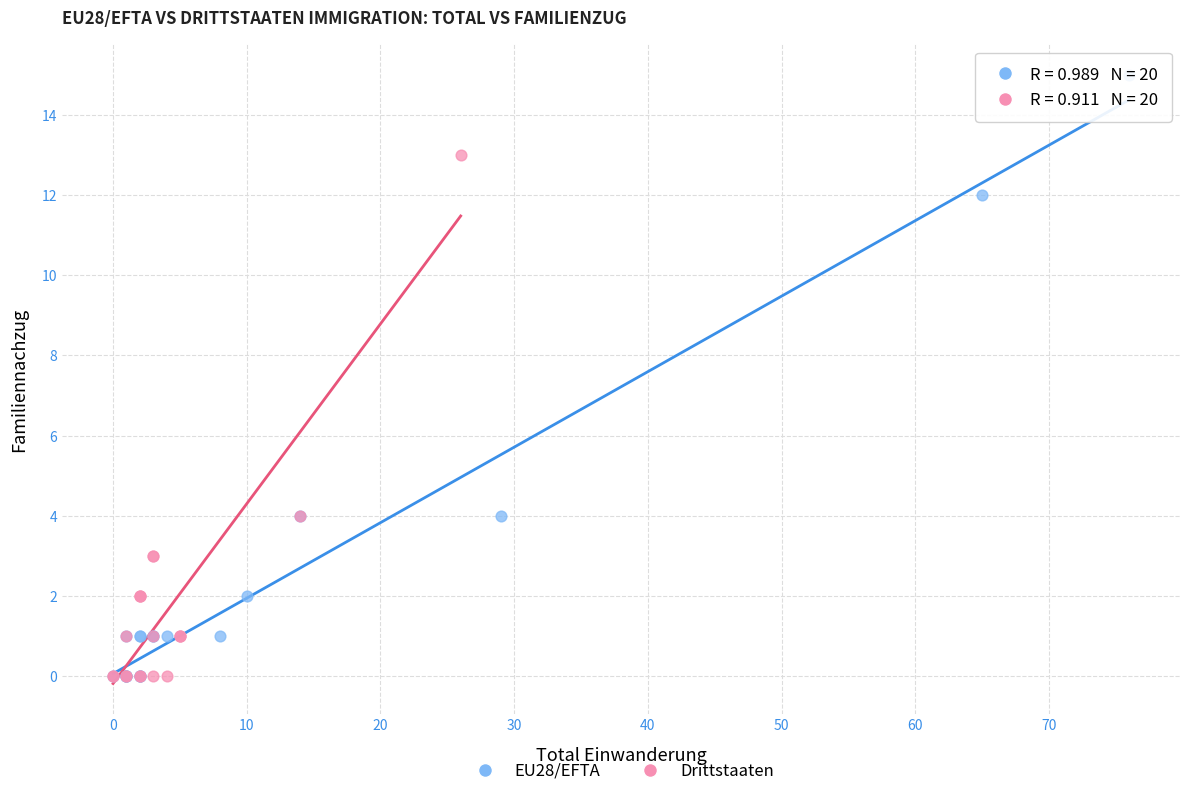

Which series contains the highest Y value?

EU28/EFTA